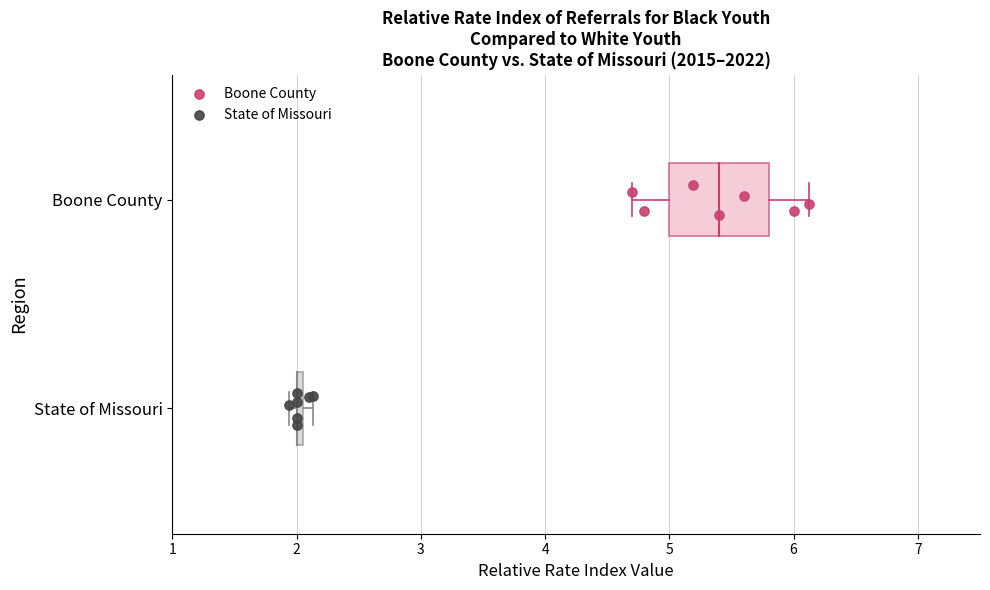

What are all the series names shown in the legend?

Boone County, State of Missouri